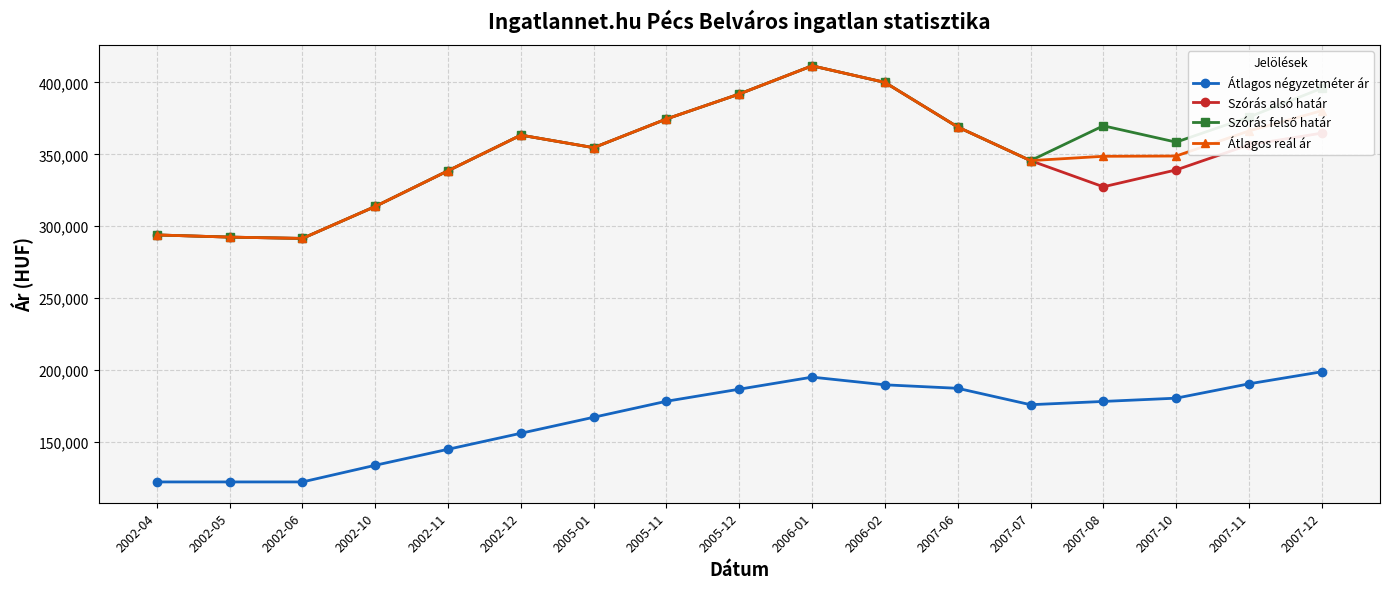

In Átlagos négyzetméter ár, how many points are higher than both neighbors (excluding endpoints)?

1